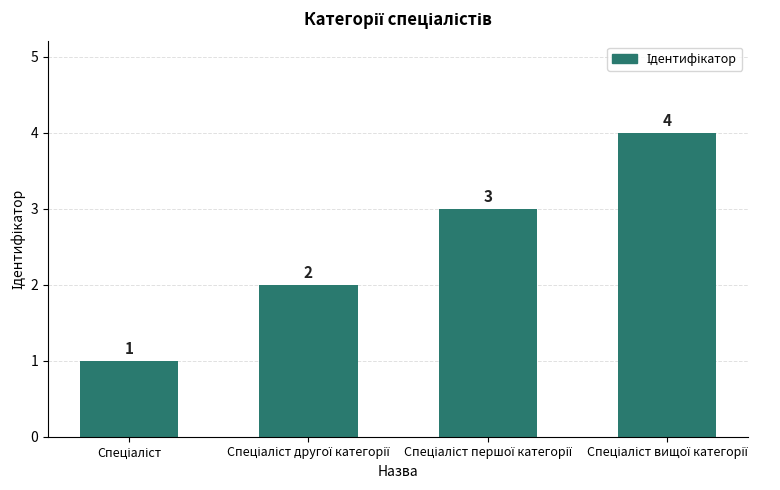

What is the greatest value displayed?

4